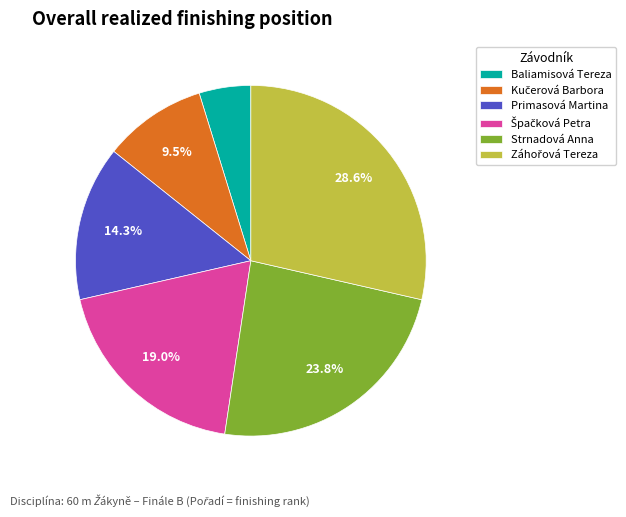

How many slices are in this pie chart?

6